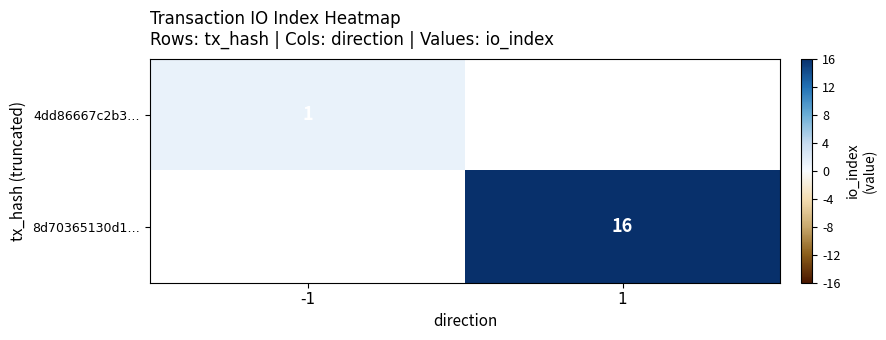

The 4dd86667c2b3… series shows 1 at -1. True or false?

True